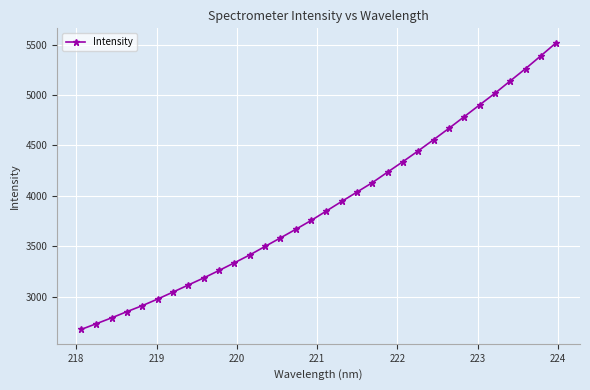

True or false: there are more than 2 points higher than both neighbors.

False